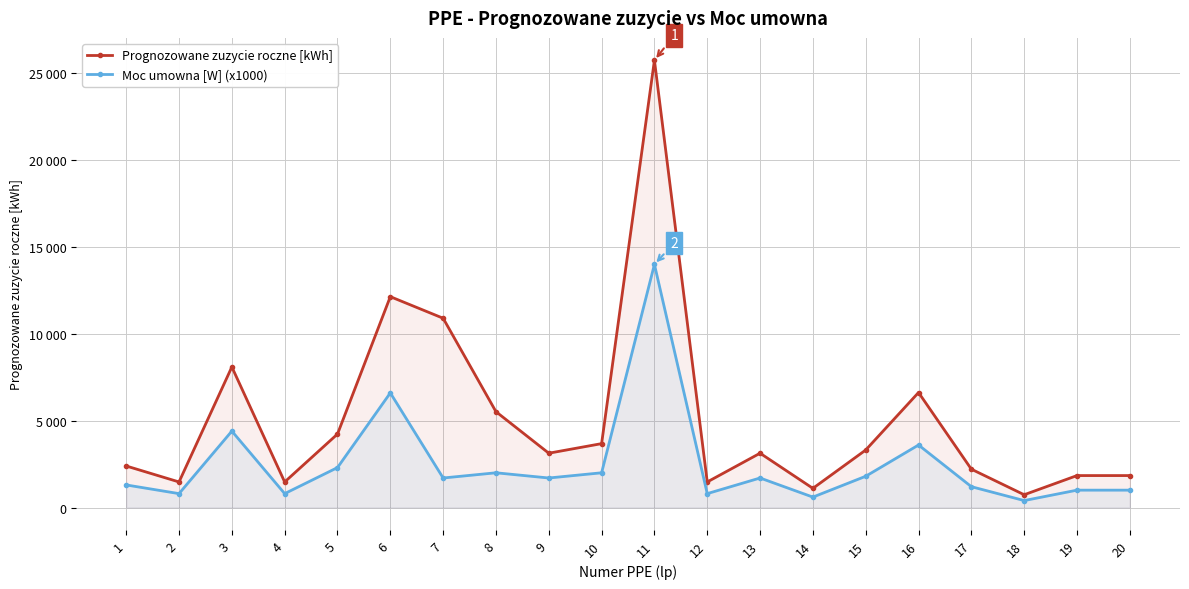

True or false: Prognozowane zuzycie roczne [kWh] and Moc umowna [W] (x1000) cross at least once.

False